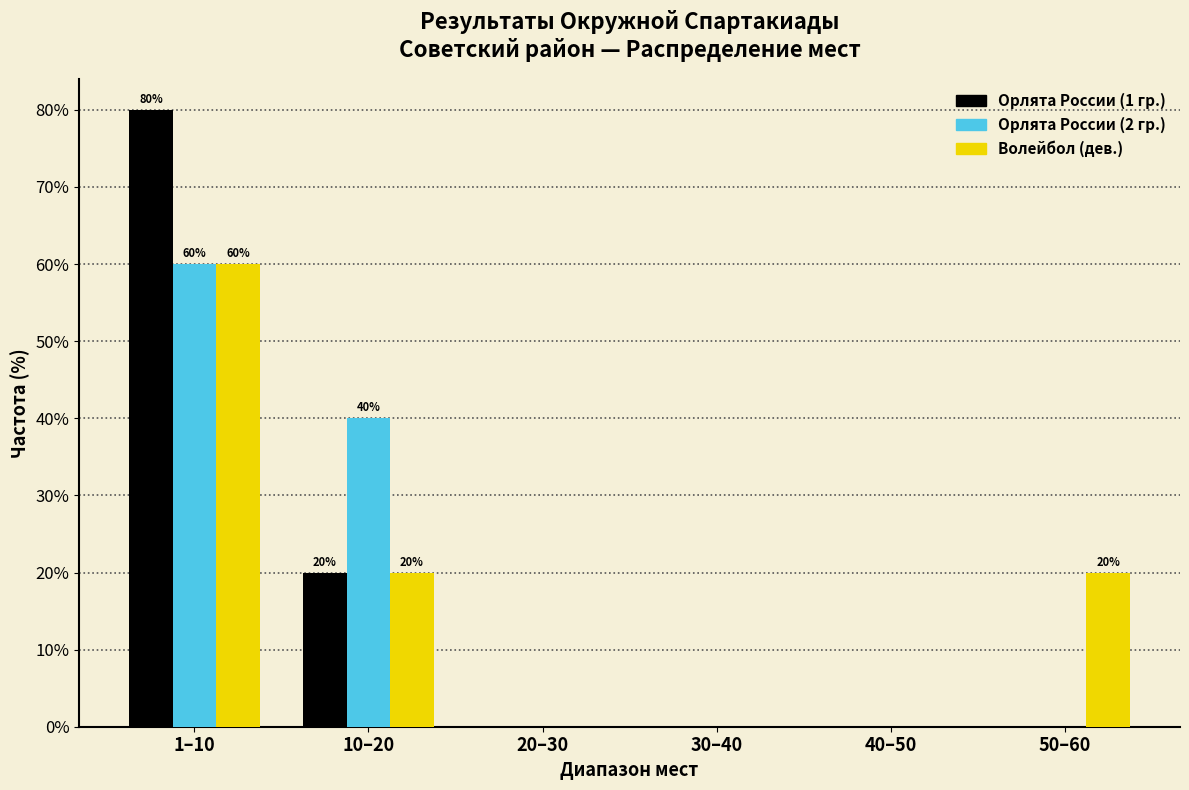

Reading left to right, extract all data points from this chart.

Орлята России (1 гр.): 1–10=80	10–20=20	20–30=0	30–40=0	40–50=0	50–60=0
Орлята России (2 гр.): 1–10=60	10–20=40	20–30=0	30–40=0	40–50=0	50–60=0
Волейбол (дев.): 1–10=60	10–20=20	20–30=0	30–40=0	40–50=0	50–60=20